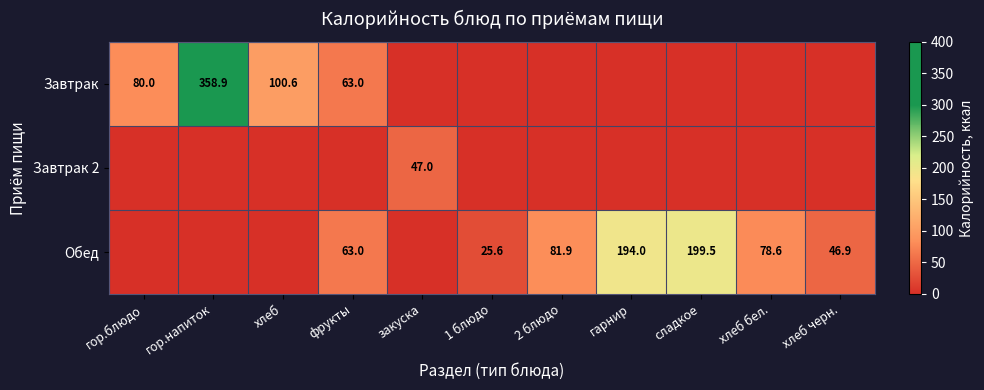

The value of Обед at сладкое is 126.7. True or false?

False